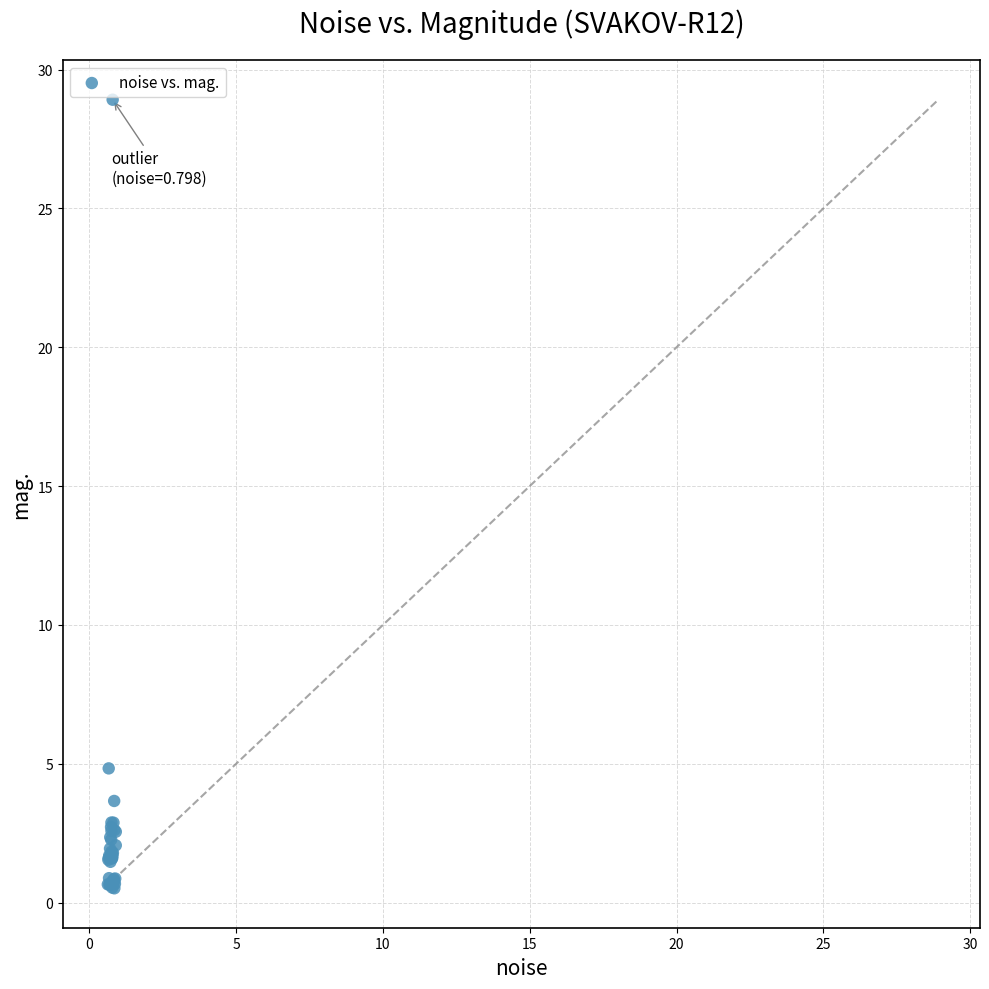

What Y value in the scatter plot is closest to 14?

4.8